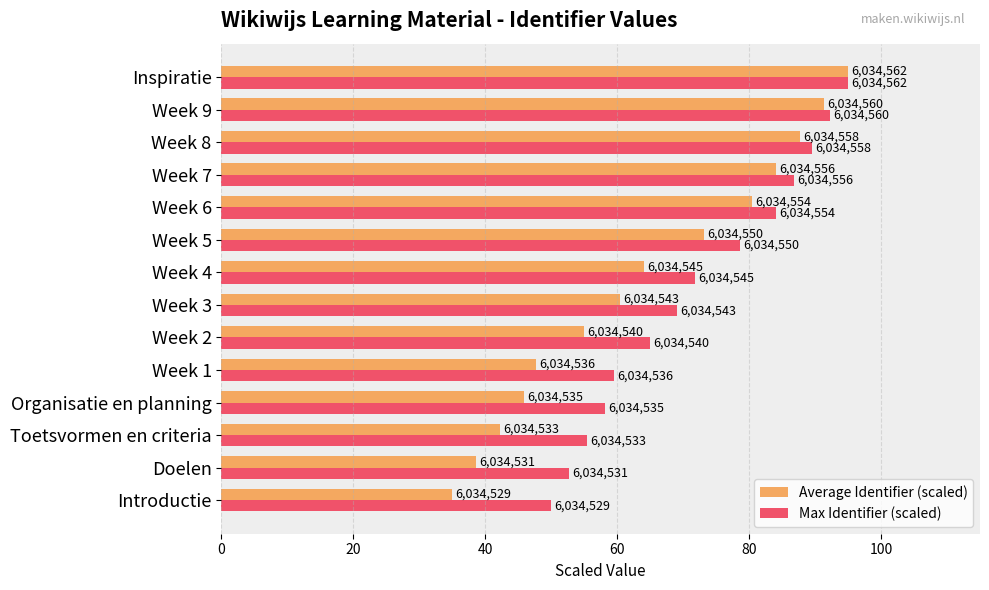

What is the maximum value shown in the chart?

95.0